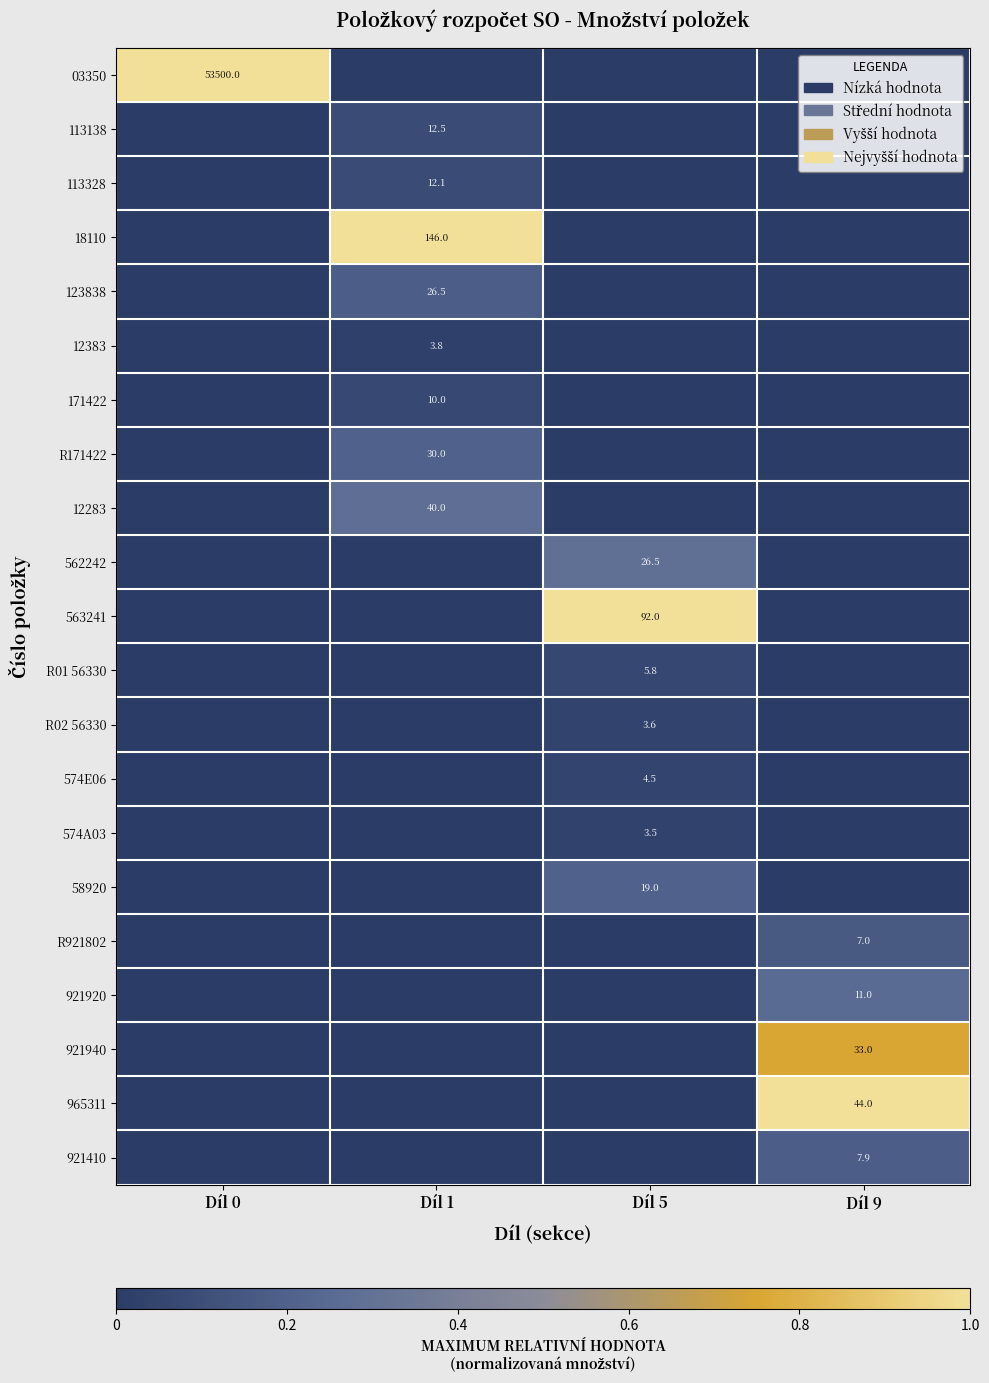

The 921920 series shows 4.4 at Díl 9. True or false?

False